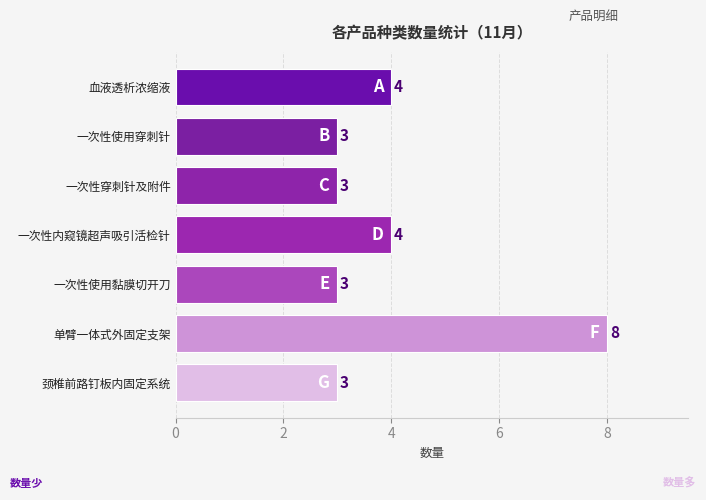

Reading top to bottom, extract all data points from this chart.

4	3	3	4	3	8	3